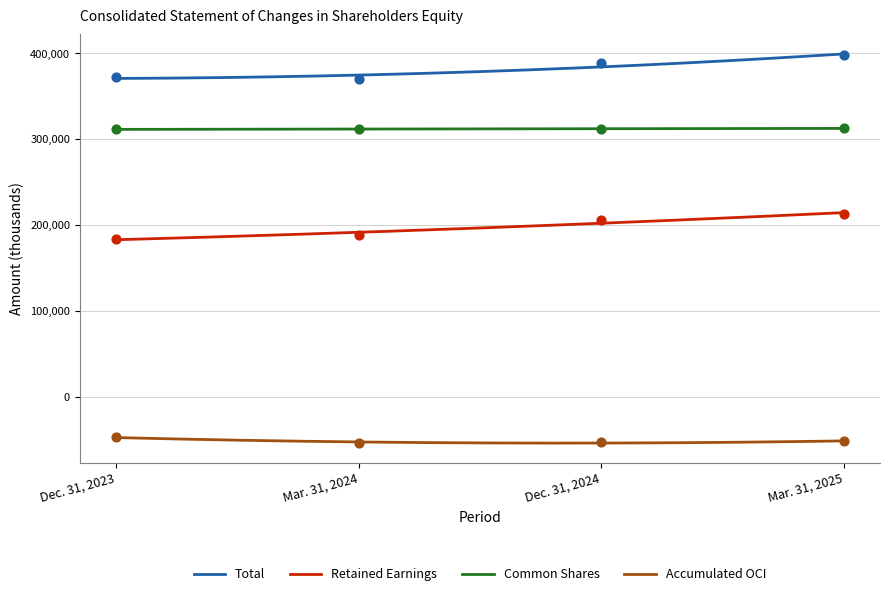

Which series has the largest total across all categories?

Total